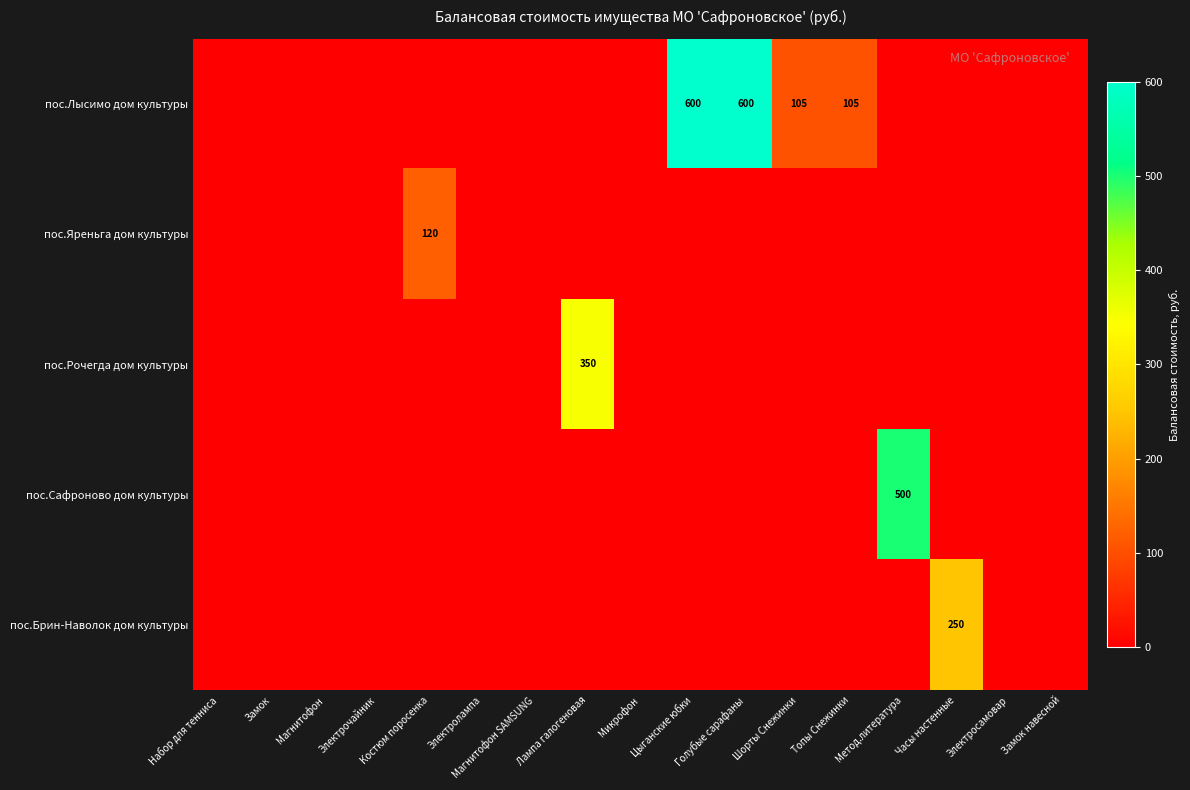

Is it true that пос.Лысимо дом культуры equals 1076 at Цыганские юбки?

False